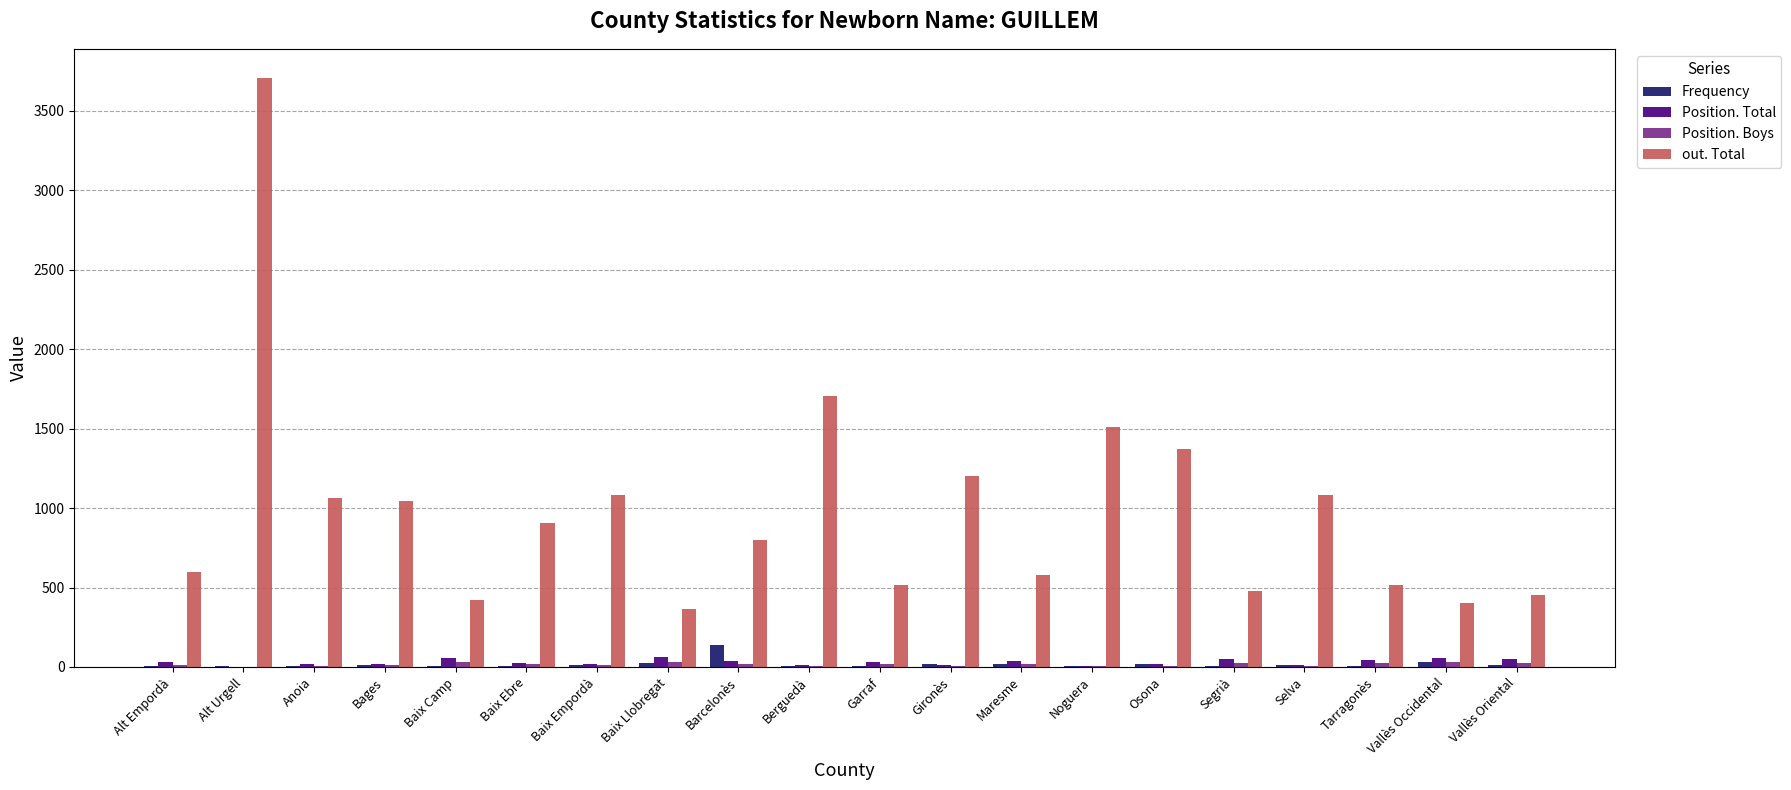

What is the sum of all out. Total values?

19799